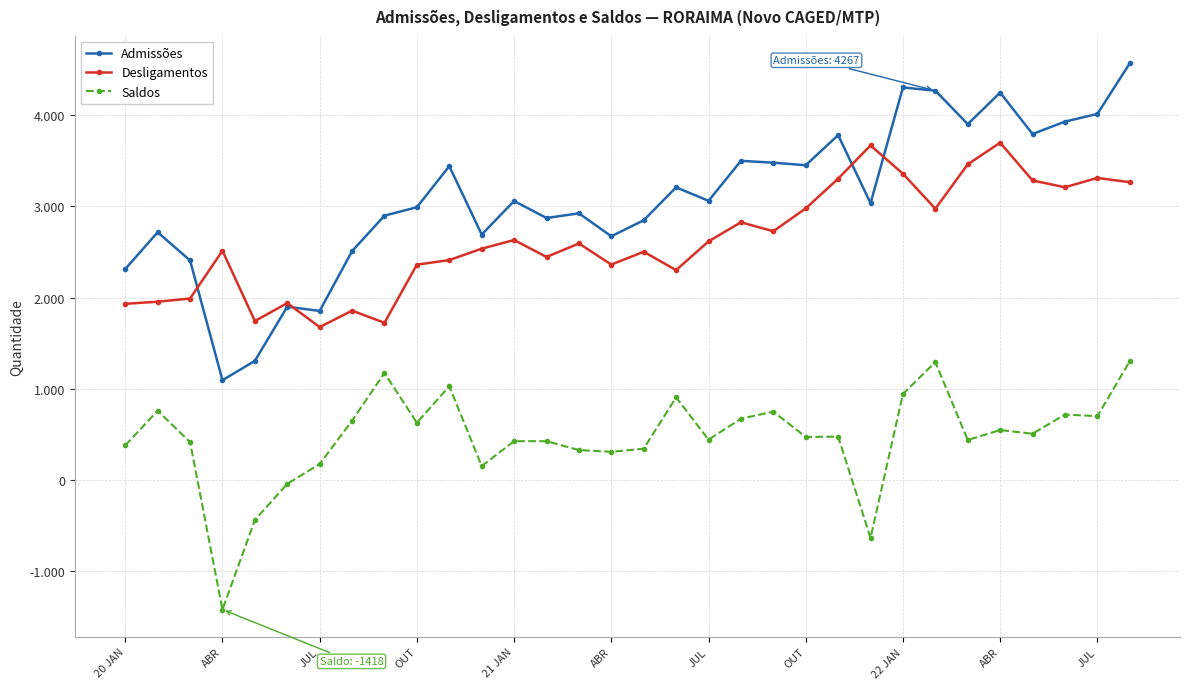

Is this an area chart (filled region under the line)?

No